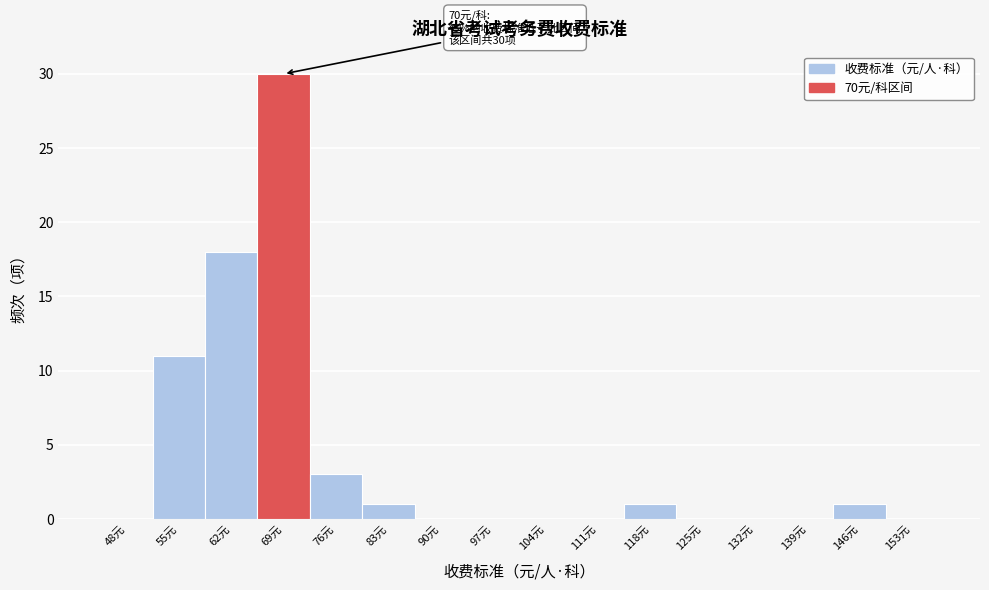

Reading left to right, what are all the values shown in this chart?

48元=0	55元=11	62元=18	69元=30	76元=3	83元=1	90元=0	97元=0	104元=0	111元=0	118元=1	125元=0	132元=0	139元=0	146元=1	153元=0